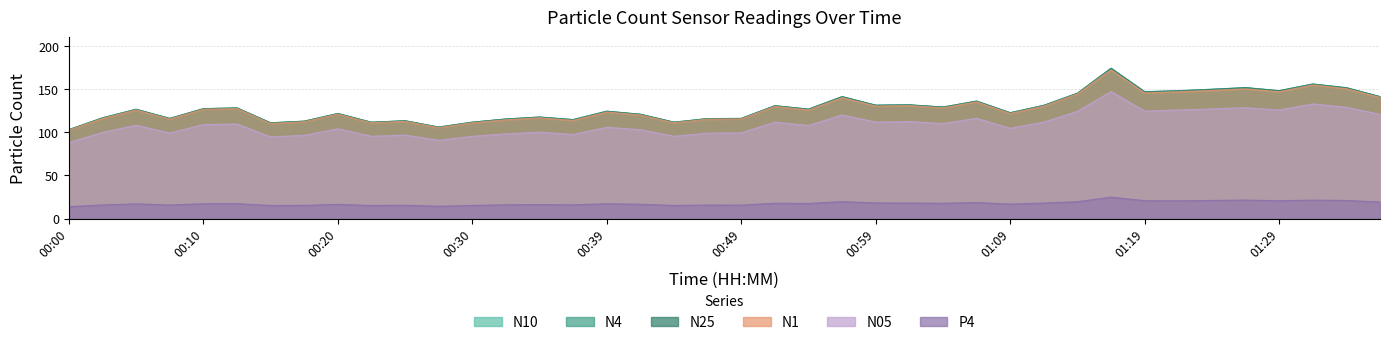

Reading right to left, list all the values displayed in this chart.

N10: 01:37=141.2	01:34=151.6	01:32=155.8	01:29=148.1	01:27=151.7	01:24=149.8	01:22=148.1	01:19=146.9	01:17=174.1	01:14=145.2	01:11=131.1	01:09=122.6	01:06=136.1	01:04=129.1	01:01=131.7	00:59=131.3	00:57=141.2	00:54=126.7	00:52=130.7	00:49=116.0	00:47=115.8	00:44=111.6	00:42=120.8	00:39=124.3	00:37=114.6	00:35=117.6	00:32=115.3	00:30=111.6	00:27=106.0	00:25=113.3	00:22=111.5	00:20=121.7	00:18=112.8	00:15=110.9	00:13=128.2	00:10=127.3	00:08=116.0	00:05=126.5	00:03=116.6	00:00=102.9
N4: 01:37=141.2	01:34=151.5	01:32=155.8	01:29=148.1	01:27=151.7	01:24=149.7	01:22=148.0	01:19=146.9	01:17=174.1	01:14=145.1	01:11=131.1	01:09=122.5	01:06=136.0	01:04=129.1	01:01=131.7	00:59=131.3	00:57=141.2	00:54=126.7	00:52=130.7	00:49=115.9	00:47=115.8	00:44=111.6	00:42=120.8	00:39=124.3	00:37=114.6	00:35=117.5	00:32=115.3	00:30=111.6	00:27=106.0	00:25=113.3	00:22=111.5	00:20=121.6	00:18=112.8	00:15=110.9	00:13=128.1	00:10=127.2	00:08=115.9	00:05=126.5	00:03=116.6	00:00=102.9
N25: 01:37=141.1	01:34=151.4	01:32=155.7	01:29=147.9	01:27=151.5	01:24=149.6	01:22=147.9	01:19=146.7	01:17=173.8	01:14=145.1	01:11=131.0	01:09=122.5	01:06=135.9	01:04=129.0	01:01=131.6	00:59=131.2	00:57=141.0	00:54=126.6	00:52=130.6	00:49=115.9	00:47=115.7	00:44=111.5	00:42=120.7	00:39=124.2	00:37=114.5	00:35=117.4	00:32=115.2	00:30=111.5	00:27=105.9	00:25=113.2	00:22=111.5	00:20=121.6	00:18=112.7	00:15=110.8	00:13=128.1	00:10=127.2	00:08=115.9	00:05=126.4	00:03=116.5	00:00=102.9
N1: 01:37=140.4	01:34=150.4	01:32=154.7	01:29=146.9	01:27=150.2	01:24=148.4	01:22=146.9	01:19=145.5	01:17=172.3	01:14=144.4	01:11=130.2	01:09=121.8	01:06=135.2	01:04=128.2	01:01=130.9	00:59=130.3	00:57=140.1	00:54=125.8	00:52=129.9	00:49=115.4	00:47=115.1	00:44=110.9	00:42=120.0	00:39=123.4	00:37=113.7	00:35=116.7	00:32=114.5	00:30=110.9	00:27=105.4	00:25=112.6	00:22=110.9	00:20=121.0	00:18=112.1	00:15=110.2	00:13=127.5	00:10=126.6	00:08=115.3	00:05=125.8	00:03=116.0	00:00=102.4
N05: 01:37=120.6	01:34=128.9	01:32=132.8	01:29=125.7	01:27=128.4	01:24=127.0	01:22=125.8	01:19=124.4	01:17=147.1	01:14=124.2	01:11=111.7	01:09=104.5	01:06=116.1	01:04=110.0	01:01=112.3	00:59=111.7	00:57=120.0	00:54=107.8	00:52=111.6	00:49=99.2	00:47=98.9	00:44=95.3	00:42=102.9	00:39=105.7	00:37=97.4	00:35=100.0	00:32=98.1	00:30=95.2	00:27=90.6	00:25=96.7	00:22=95.3	00:20=104.0	00:18=96.4	00:15=94.6	00:13=109.6	00:10=108.8	00:08=99.1	00:05=108.1	00:03=99.7	00:00=88.1
P4: 01:37=19.1	01:34=20.9	01:32=21.3	01:29=20.6	01:27=21.4	01:24=21.0	01:22=20.5	01:19=20.7	01:17=24.8	01:14=19.5	01:11=18.0	01:09=16.7	01:06=18.5	01:04=17.7	01:01=17.9	00:59=18.1	00:57=19.6	00:54=17.5	00:52=17.7	00:49=15.6	00:47=15.7	00:44=15.1	00:42=16.6	00:39=17.2	00:37=15.9	00:35=16.2	00:32=15.9	00:30=15.2	00:27=14.2	00:25=15.4	00:22=15.1	00:20=16.4	00:18=15.2	00:15=15.1	00:13=17.3	00:10=17.2	00:08=15.7	00:05=17.1	00:03=15.7	00:00=13.8